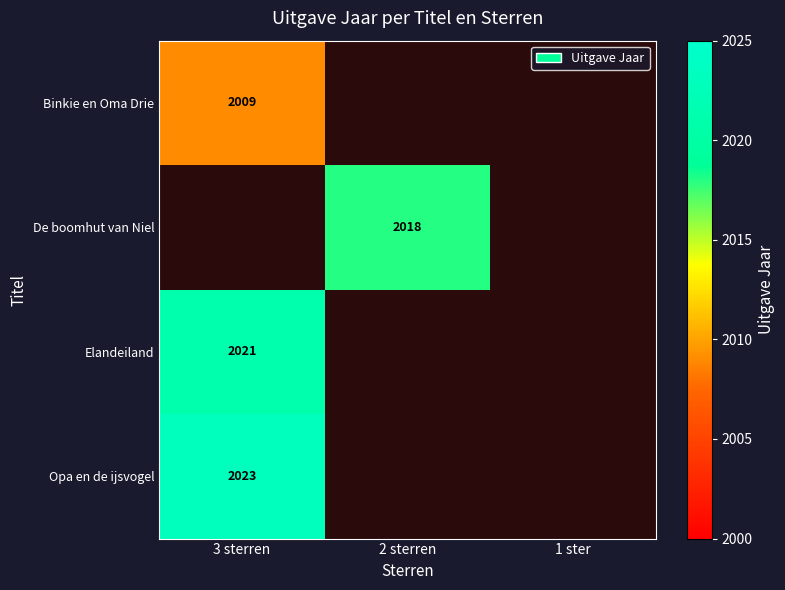

The Elandeiland series shows 2021 at 3 sterren. True or false?

True